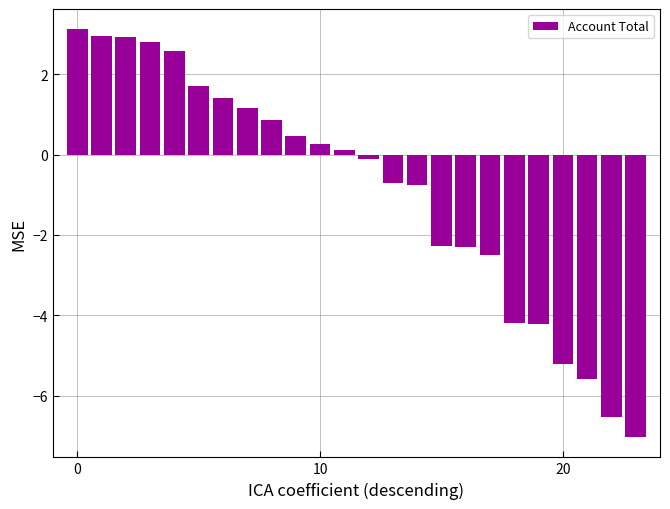

What is the difference between the second highest and minimum values?

10.0